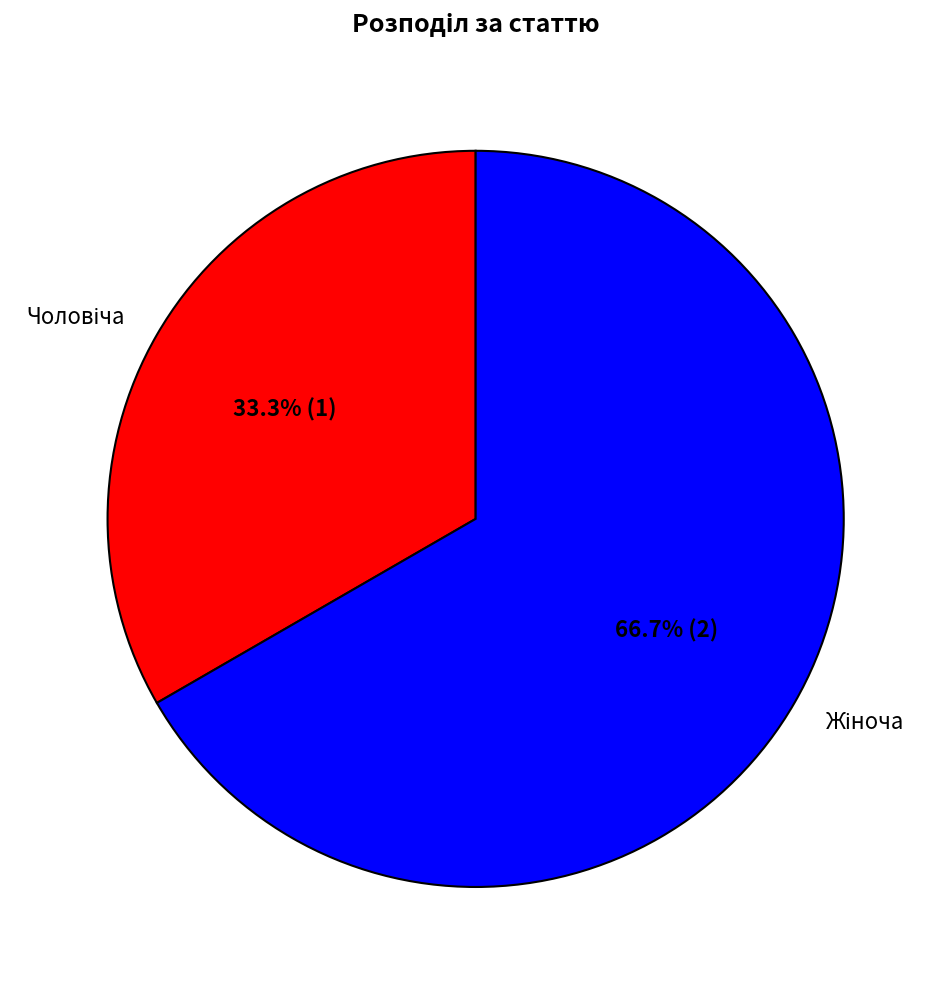

Is there any slice that represents more than half of the pie?

Yes